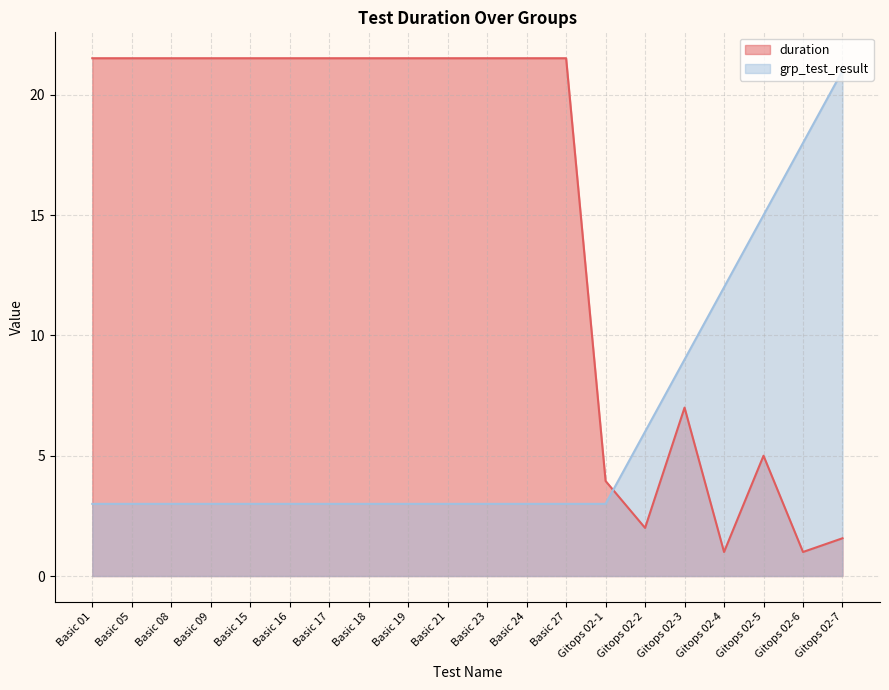

What position from the right is Basic 17?

14